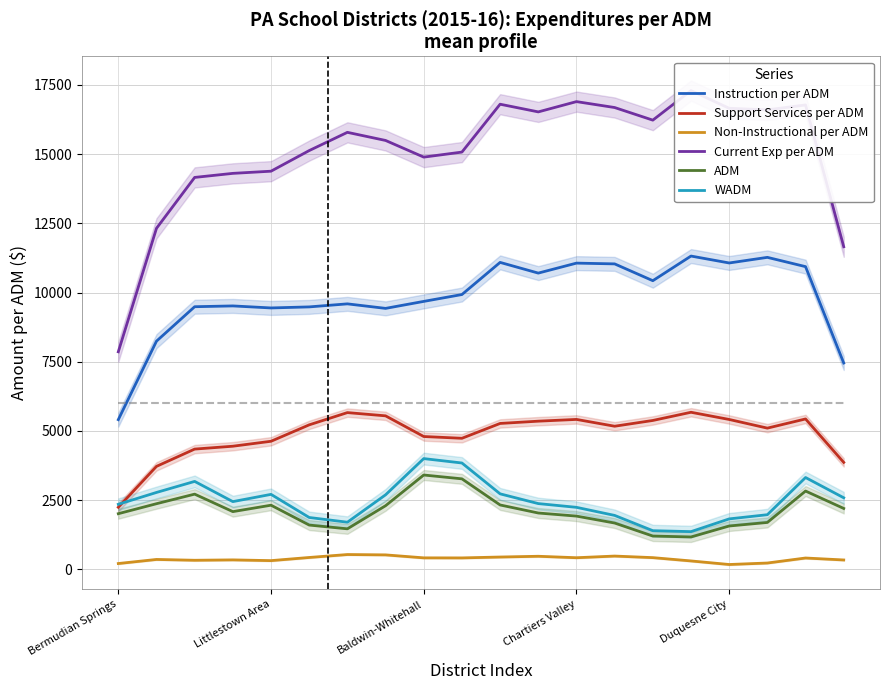

What is the sum of all ADM values?

42143.0